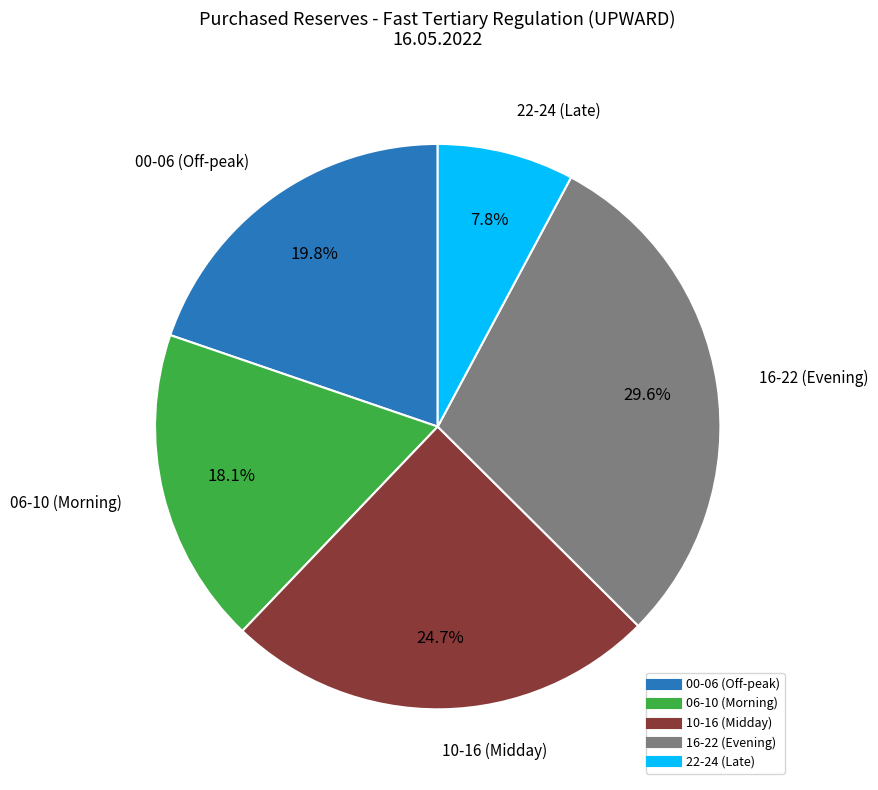

Is there a majority slice in this chart?

No